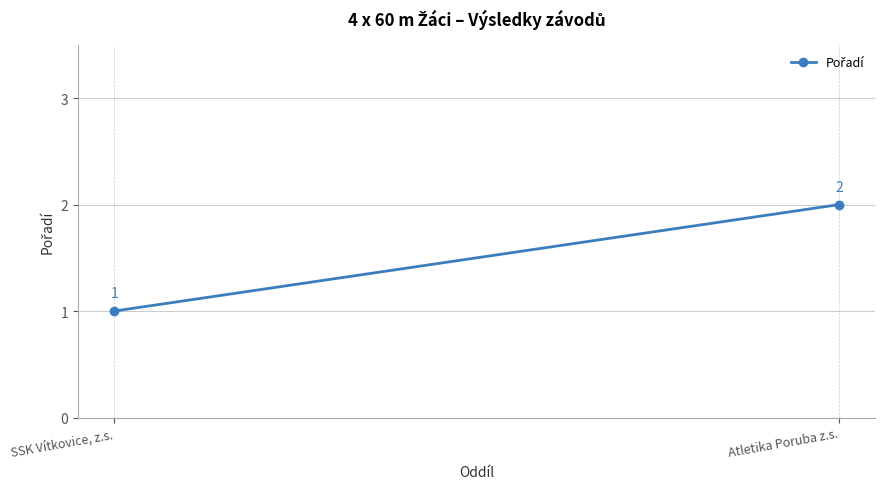

What is the difference between the values at Atletika Poruba z.s. and SSK Vítkovice, z.s.?

1